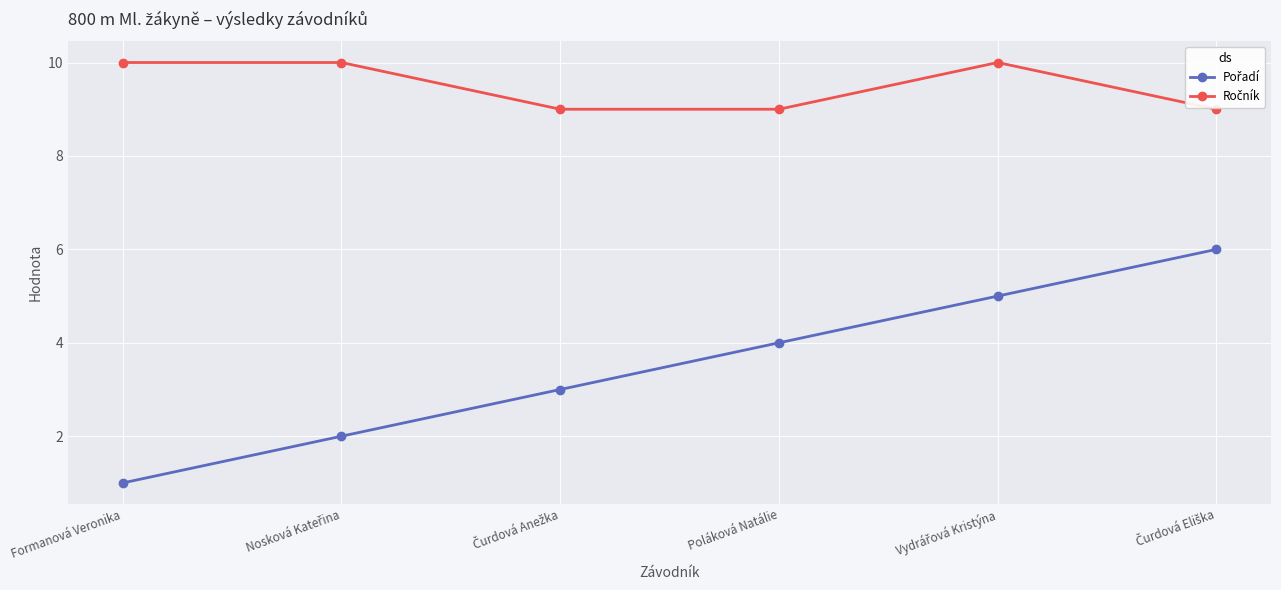

Which label corresponds to the smallest value in the chart?

Formanová Veronika